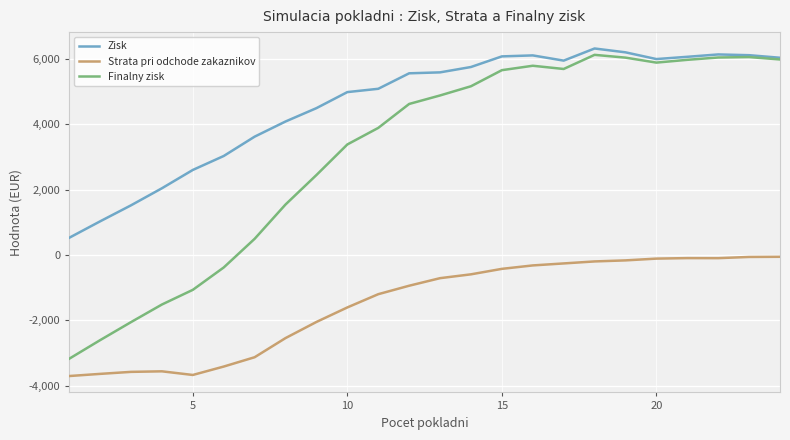

Which series has the largest range (max minus min)?

Finalny zisk